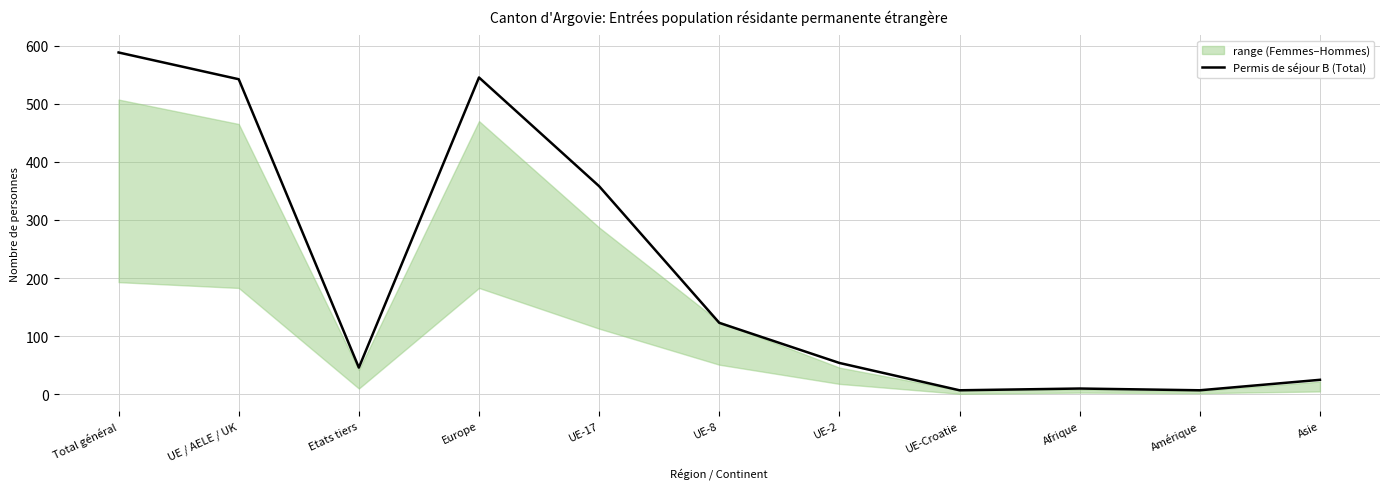

What is the average value?

210